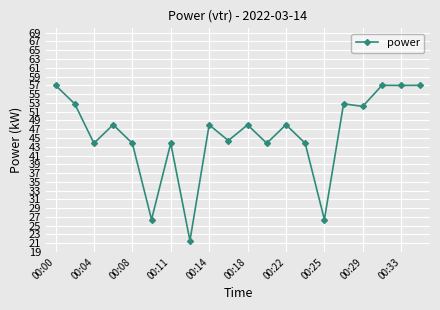

What is the maximum value shown in the chart?

57.0